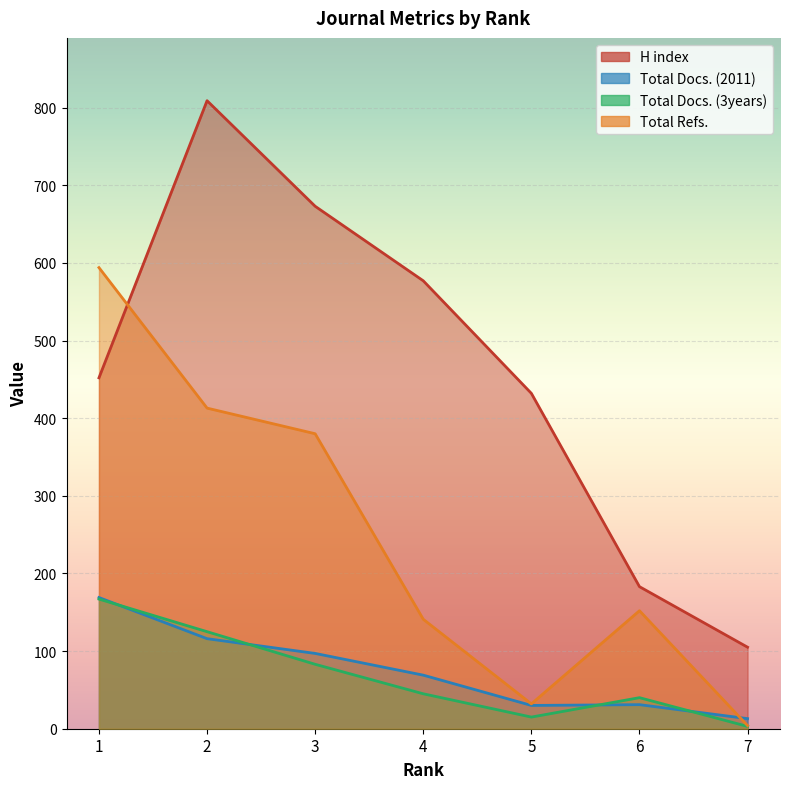

What is the difference between the second highest and minimum values in the H index series?

568